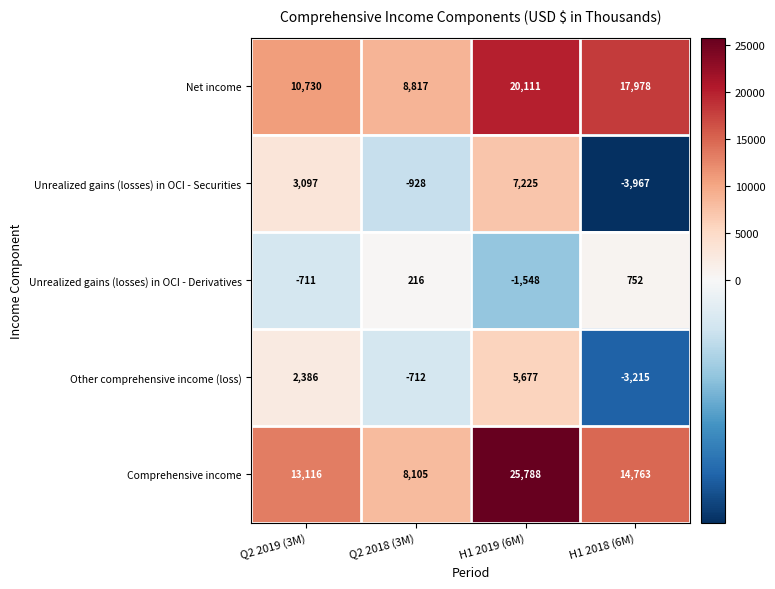

Reading left to right, extract all data points from this chart.

Net income: Q2 2019 (3M)=10730	Q2 2018 (3M)=8817	H1 2019 (6M)=20111	H1 2018 (6M)=17978
Unrealized gains (losses) in OCI - Securities: Q2 2019 (3M)=3097	Q2 2018 (3M)=-928	H1 2019 (6M)=7225	H1 2018 (6M)=-3967
Unrealized gains (losses) in OCI - Derivatives: Q2 2019 (3M)=-711	Q2 2018 (3M)=216	H1 2019 (6M)=-1548	H1 2018 (6M)=752
Other comprehensive income (loss): Q2 2019 (3M)=2386	Q2 2018 (3M)=-712	H1 2019 (6M)=5677	H1 2018 (6M)=-3215
Comprehensive income: Q2 2019 (3M)=13116	Q2 2018 (3M)=8105	H1 2019 (6M)=25788	H1 2018 (6M)=14763